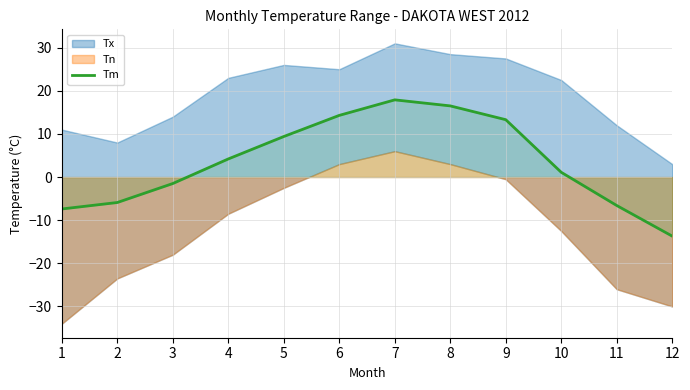

Rank the categories by value from highest to lowest.

7, 8, 6, 9, 5, 4, 10, 3, 2, 11, 1, 12